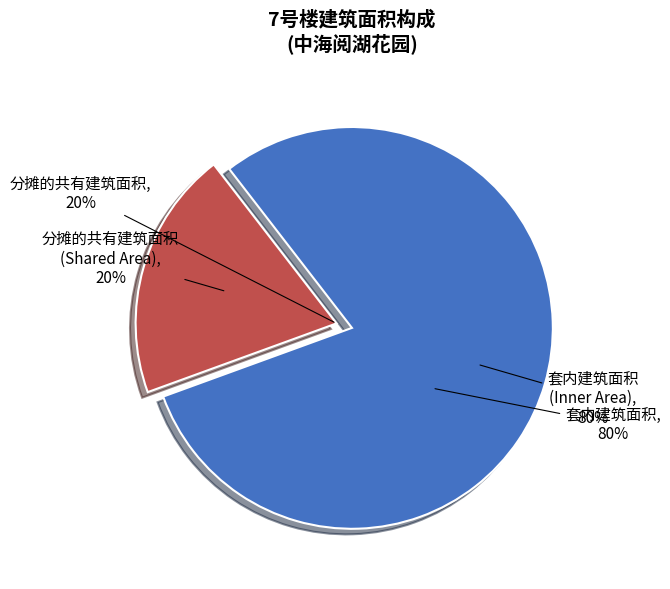

Which has a higher value, 805 or 201?

805